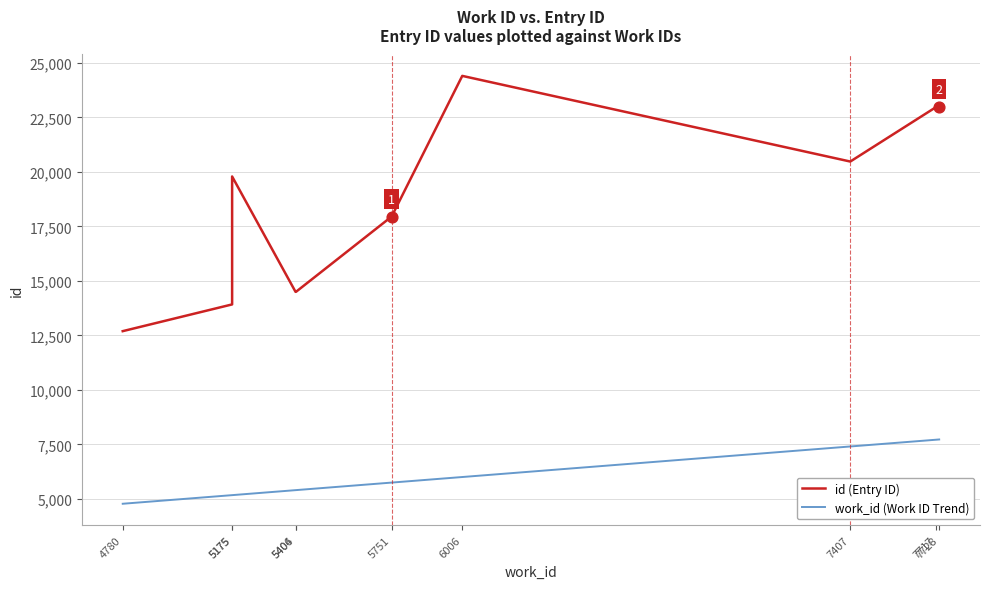

What are all the series names shown in the legend?

id (Entry ID), work_id (Work ID Trend)